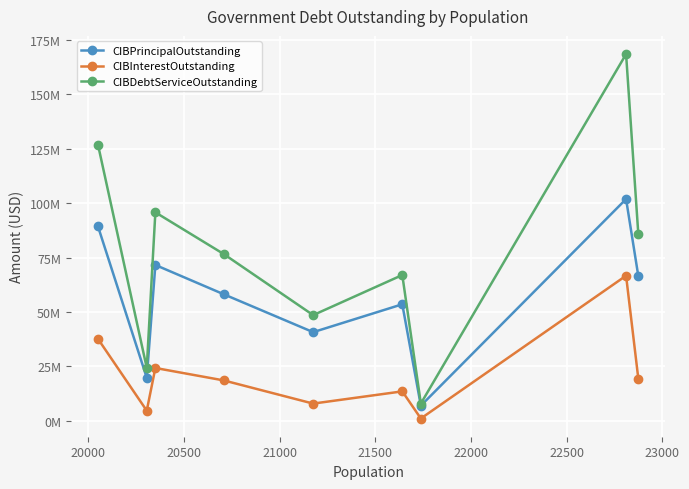

What are all the series names shown in the legend?

CIBPrincipalOutstanding, CIBInterestOutstanding, CIBDebtServiceOutstanding